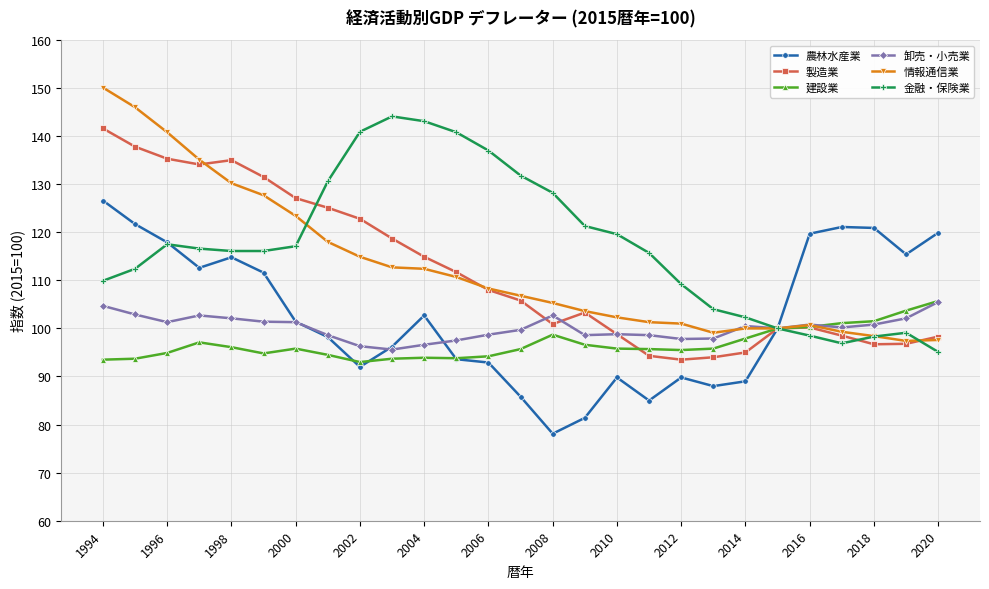

True or false: 金融・保険業 has more than 1 points higher than both neighbors.

True